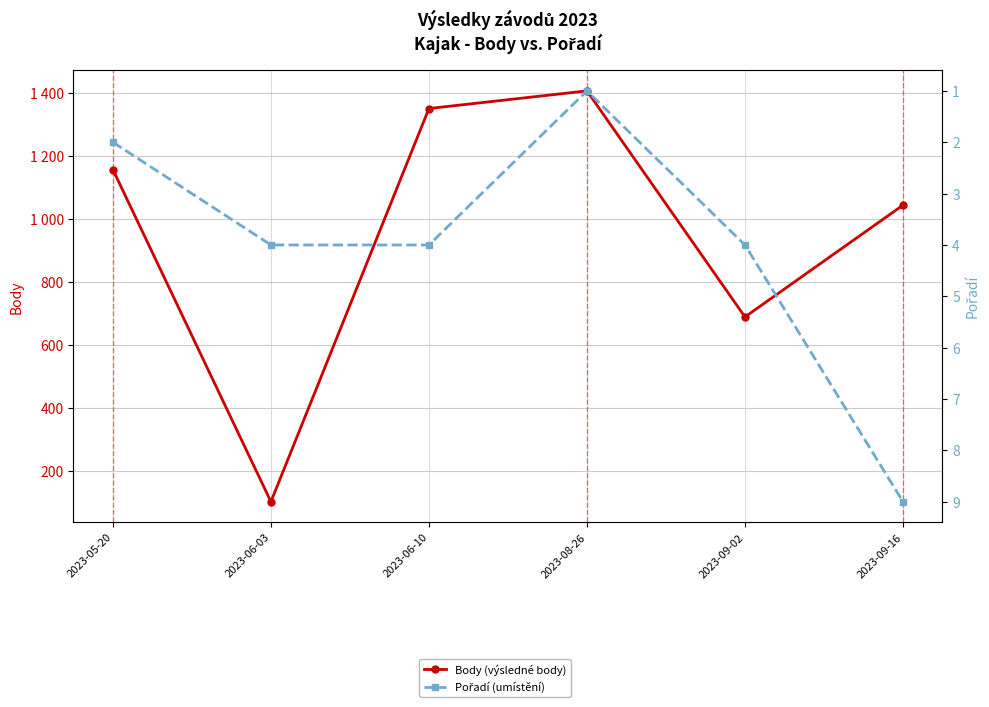

What are all the series names shown in the legend?

Body (výsledné body), Pořadí (umístění)